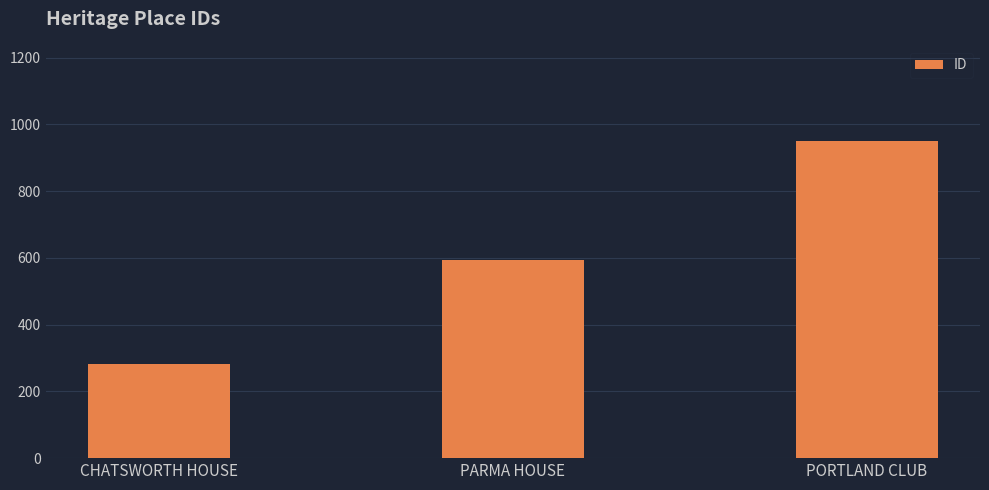

What is the smallest value displayed?

283